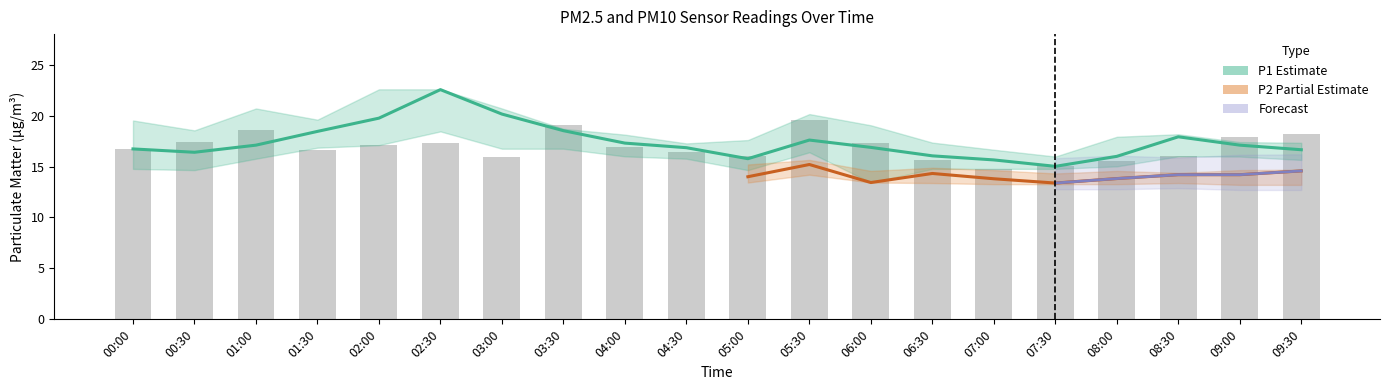

What is the smallest value displayed?

15.0